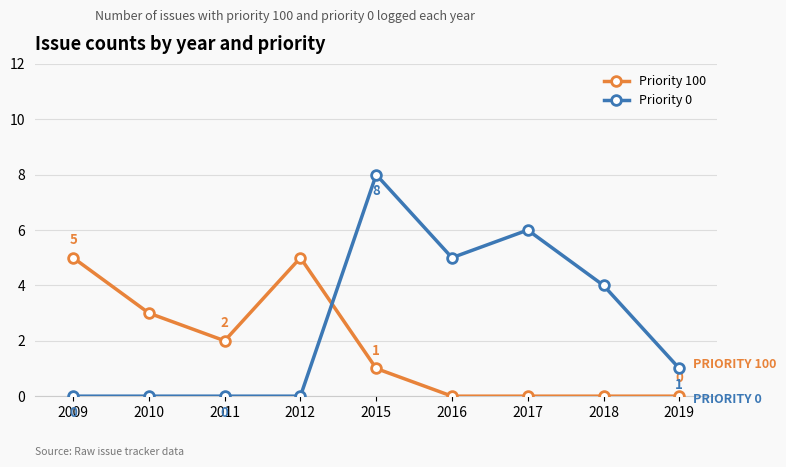

True or false: Priority 0 and Priority 100 intersect in this chart.

True